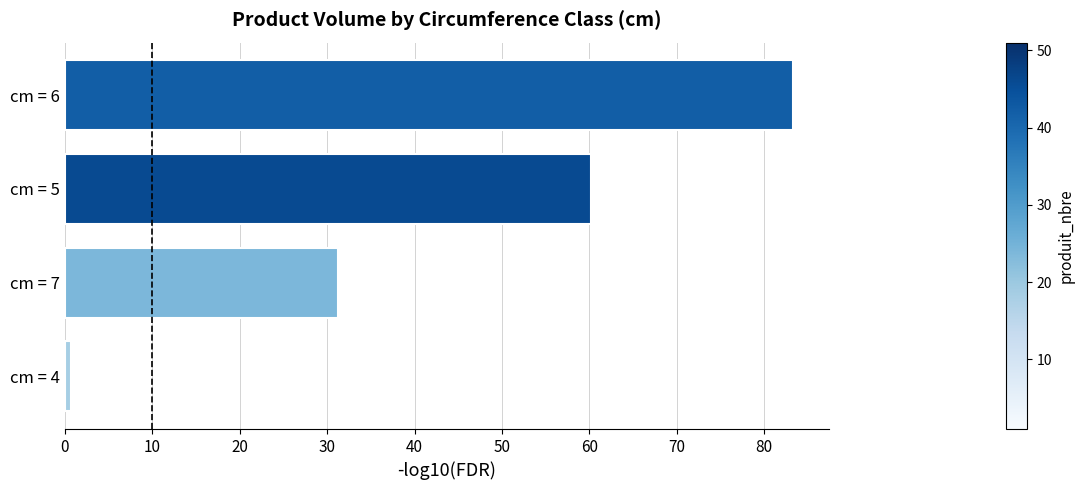

List the labels in order of value, largest first.

cm = 6, cm = 5, cm = 7, cm = 4